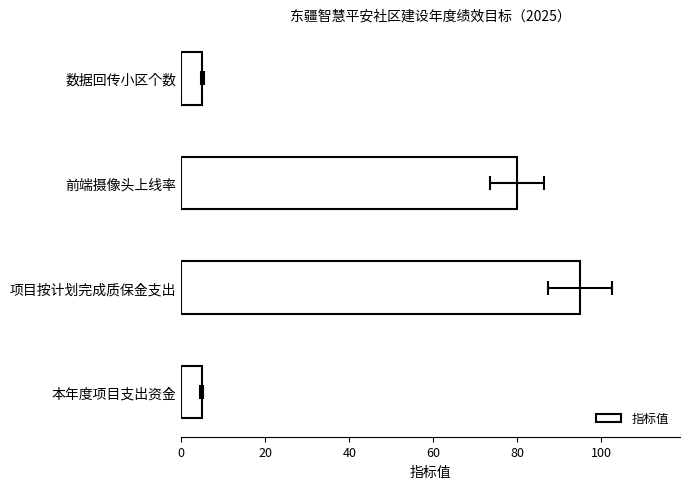

How many bars are there in total?

4